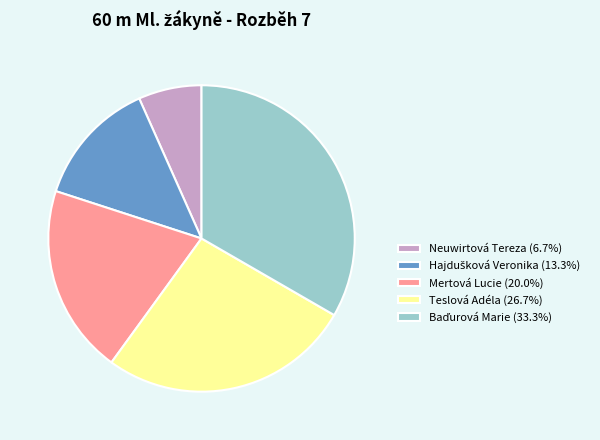

Between Teslová Adéla and Mertová Lucie, which is larger?

Teslová Adéla